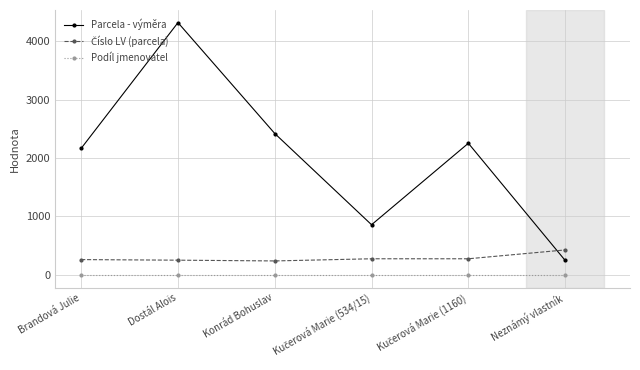

Which series has the largest total across all categories?

Parcela - výměra